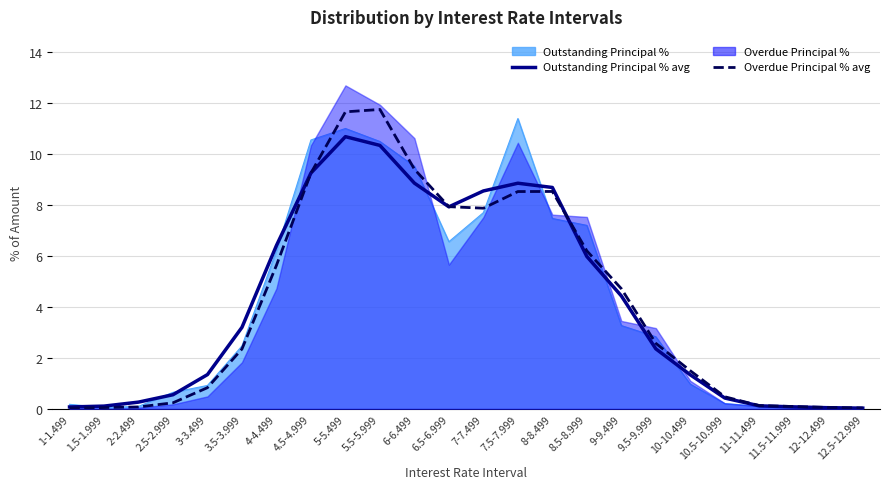

At which label does Overdue Principal % (avg) reach its minimum?

1-1.499